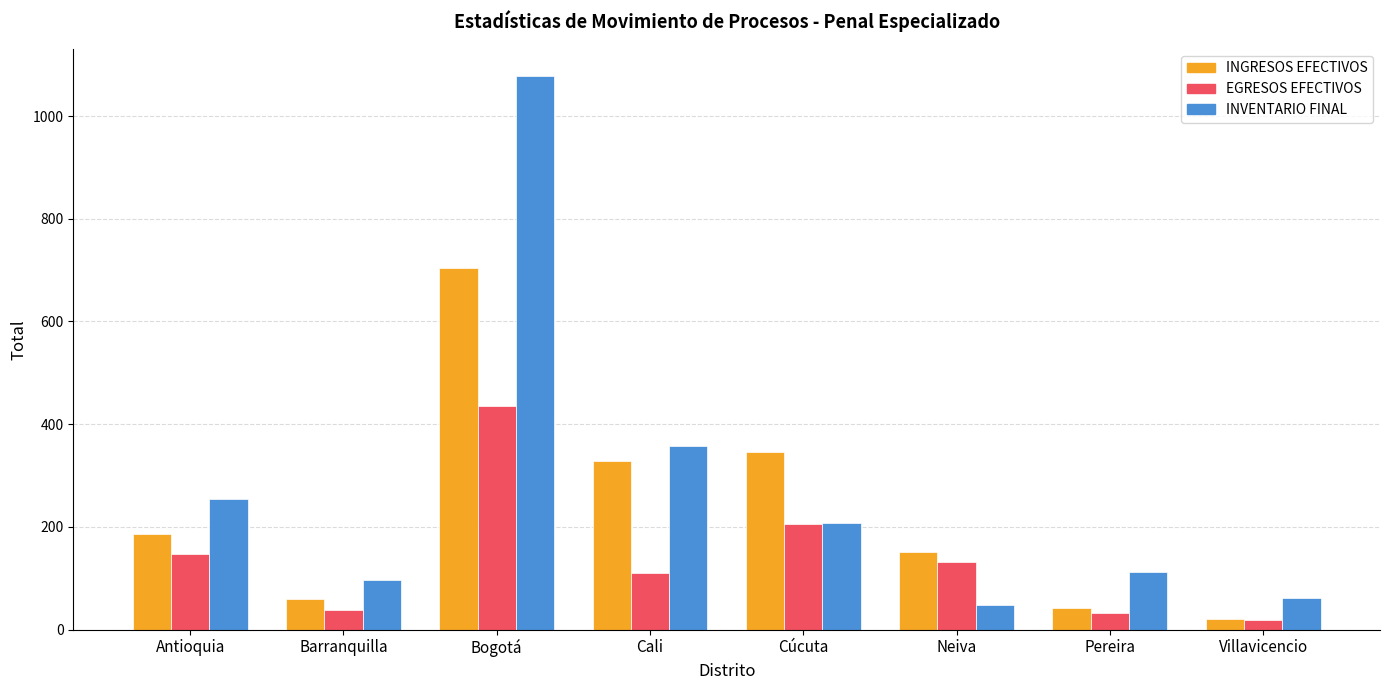

At which category is the sum across all series the highest?

Bogotá